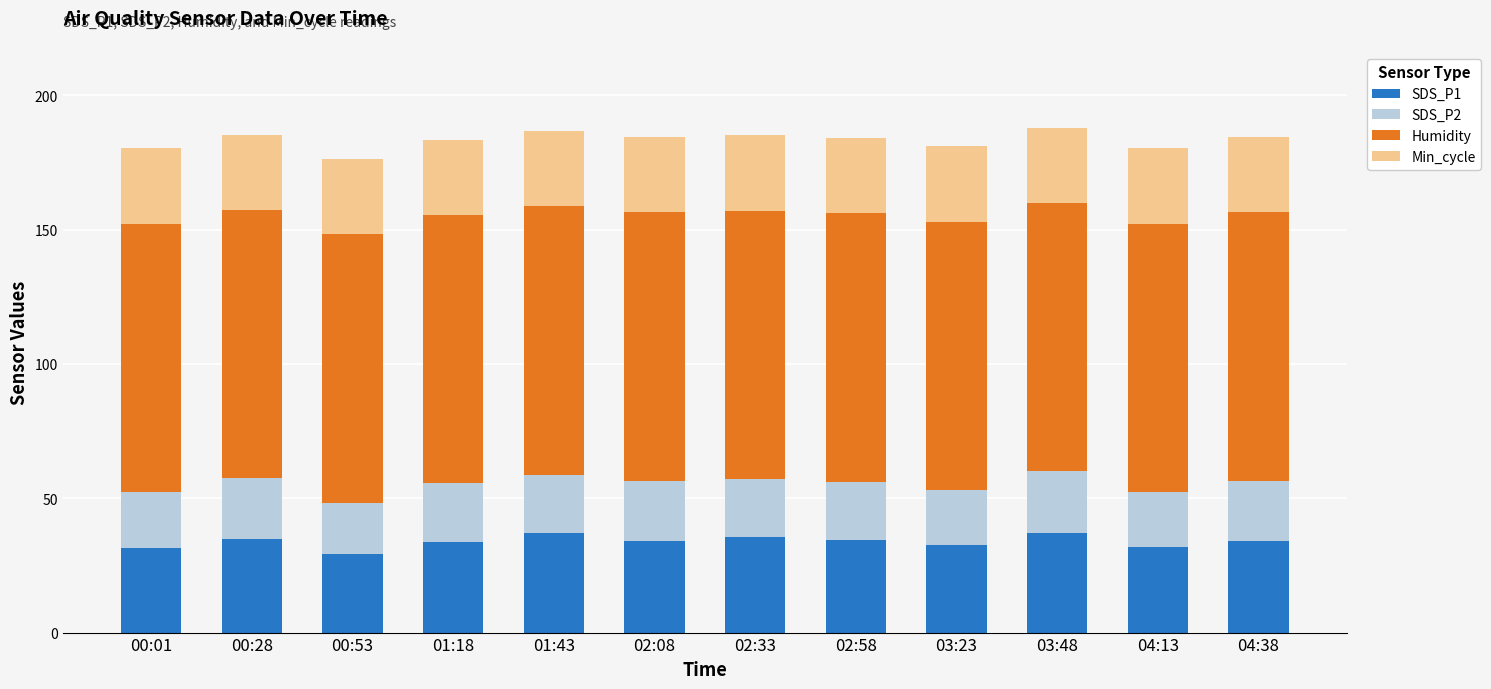

What is the difference between the maximum and minimum values in the SDS_P1 series?

7.8